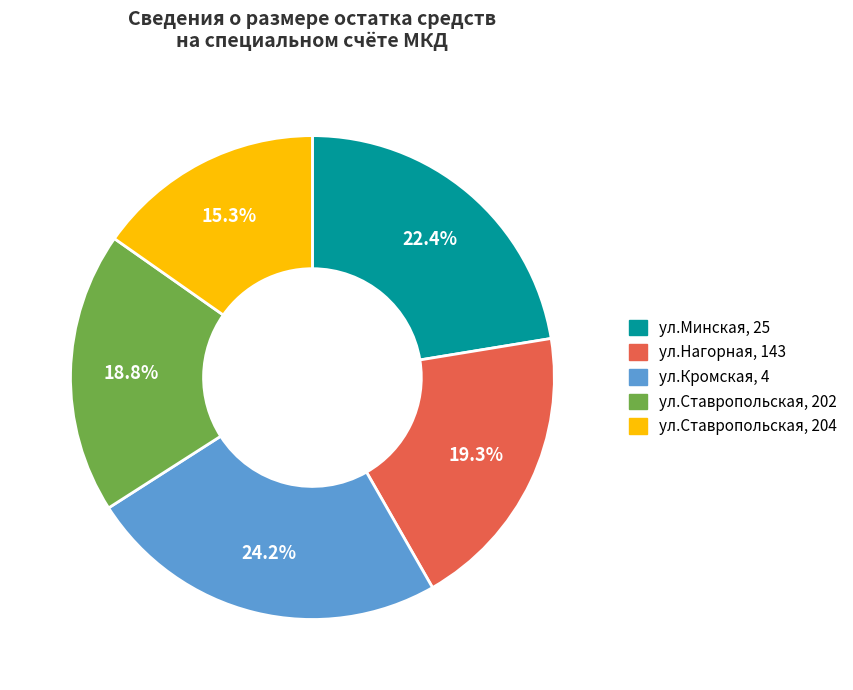

What percentage do ул.Кромская, 4 and ул.Ставропольская, 202 together represent?

43.0%